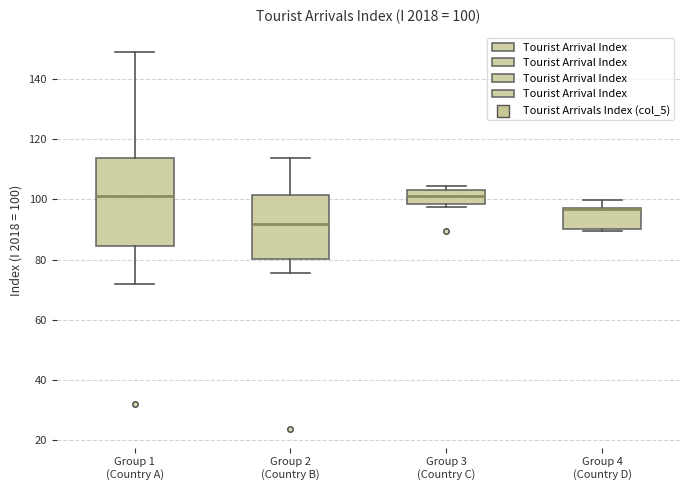

Which box is the tallest, from its lower edge to its upper edge?

Group 1 (Country A)